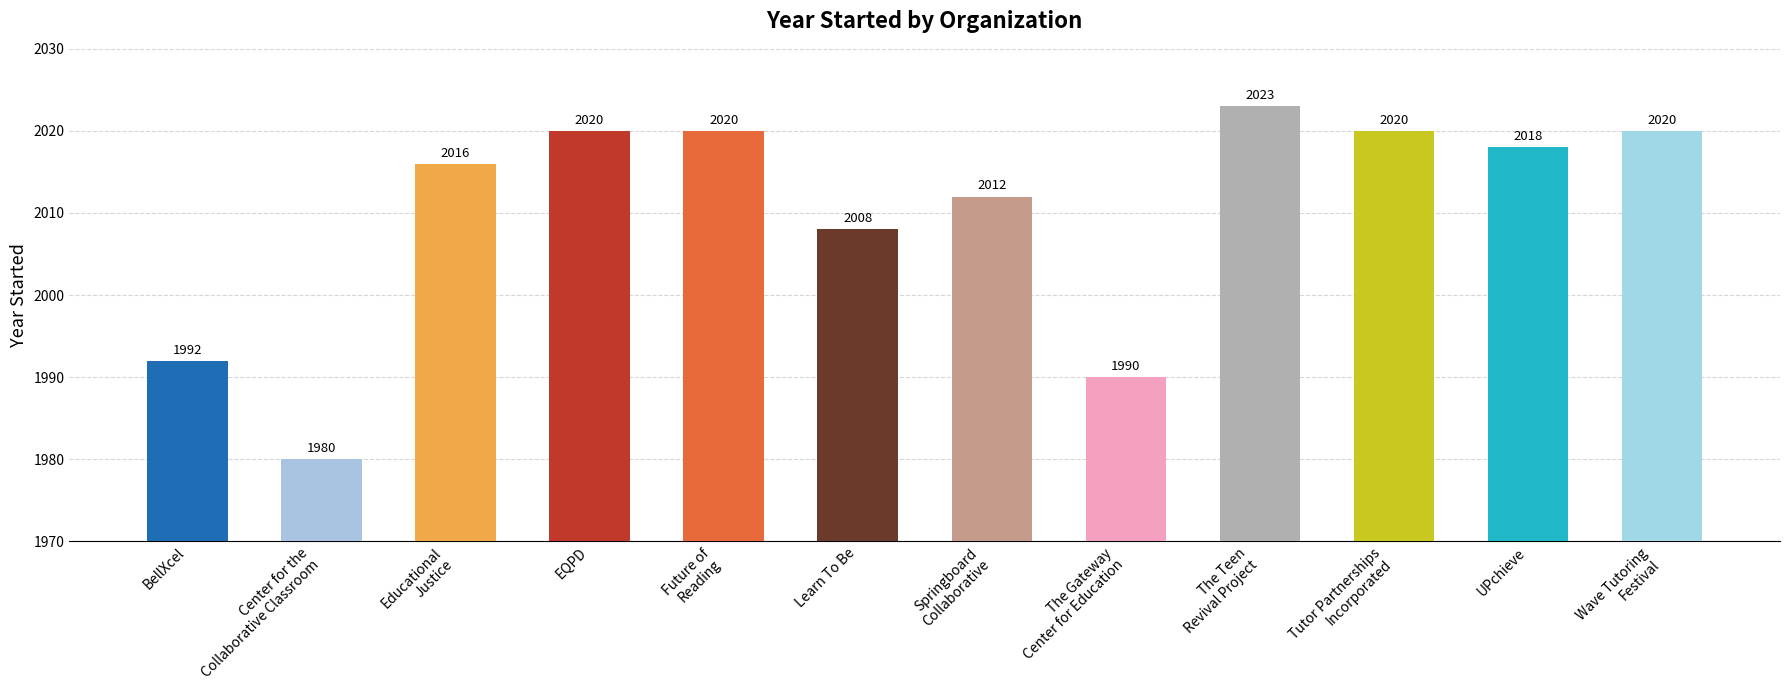

What is the label of the 12th bar from the right?

BellXcel